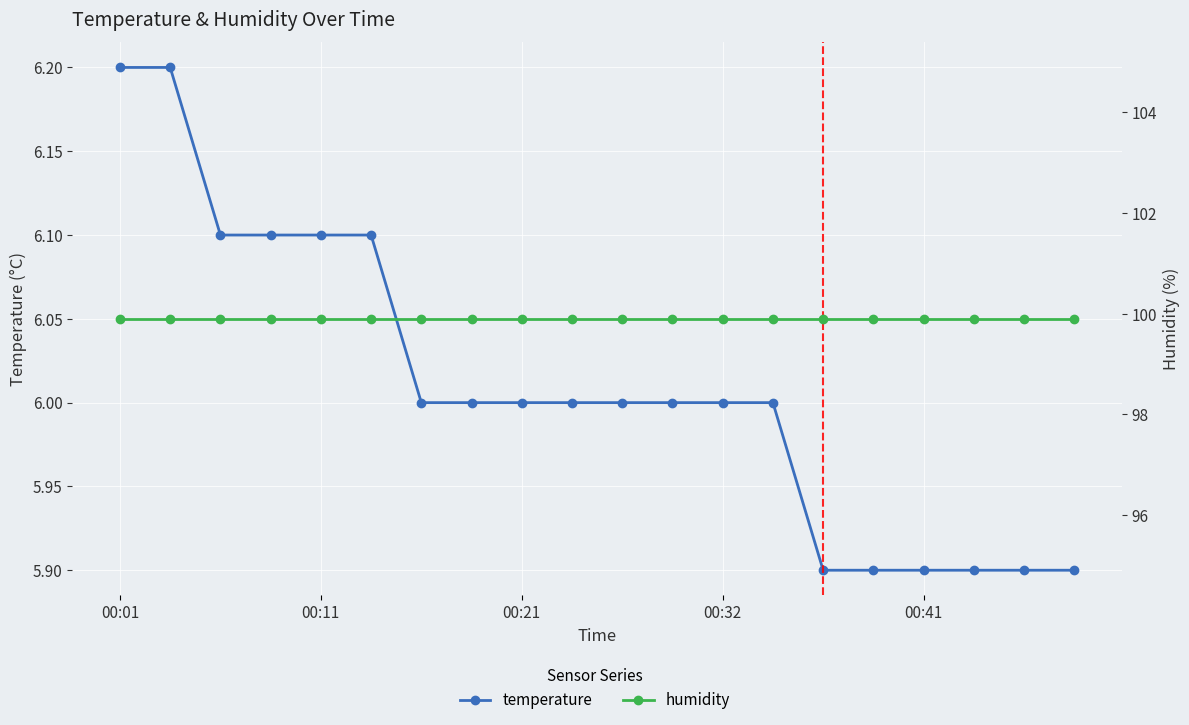

What is the value of the temperature point at the 15th from the left?

5.9